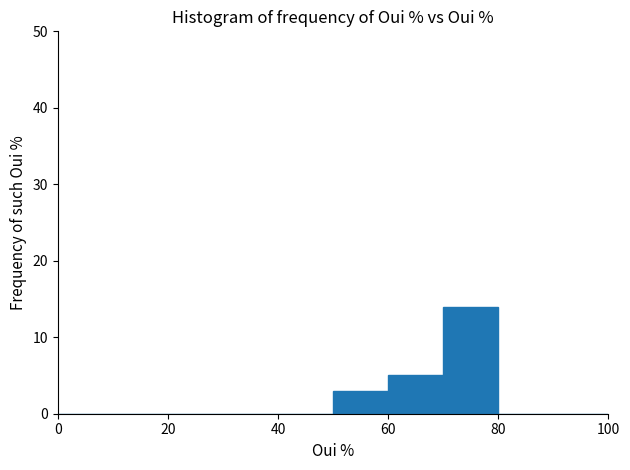

Which range on the x-axis has the tallest bar?

70 to 80